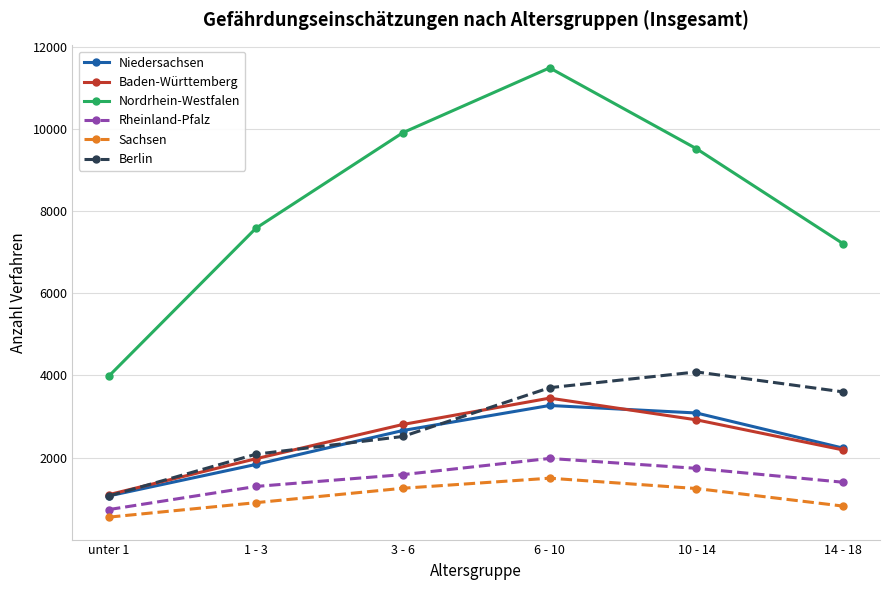

Is the value of Berlin at 6 - 10 greater than the value of Nordrhein-Westfalen at 14 - 18?

No